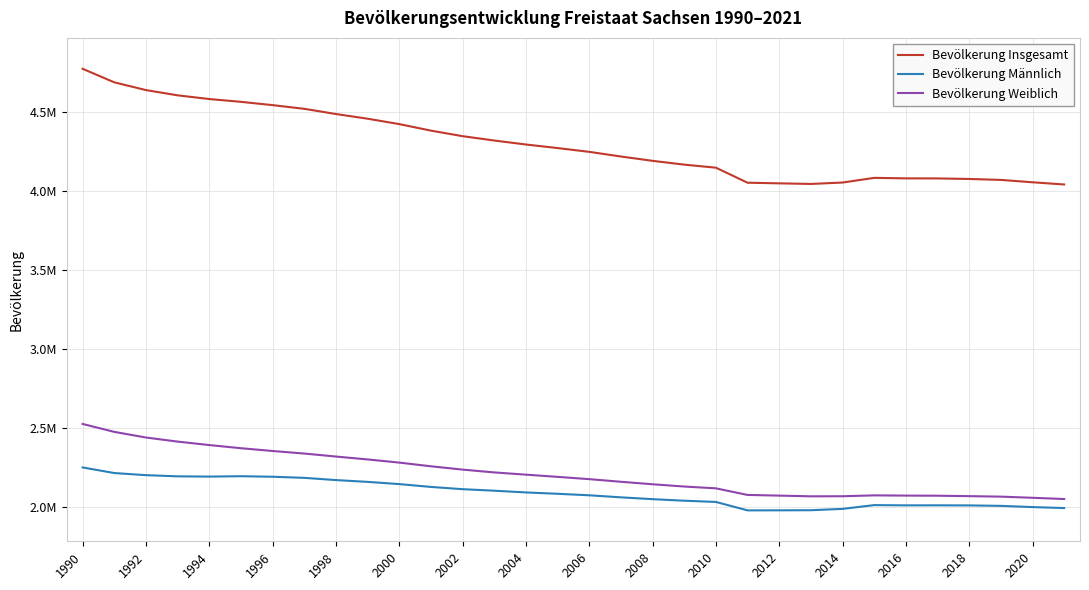

Does the chart display data point markers on the line(s)?

No